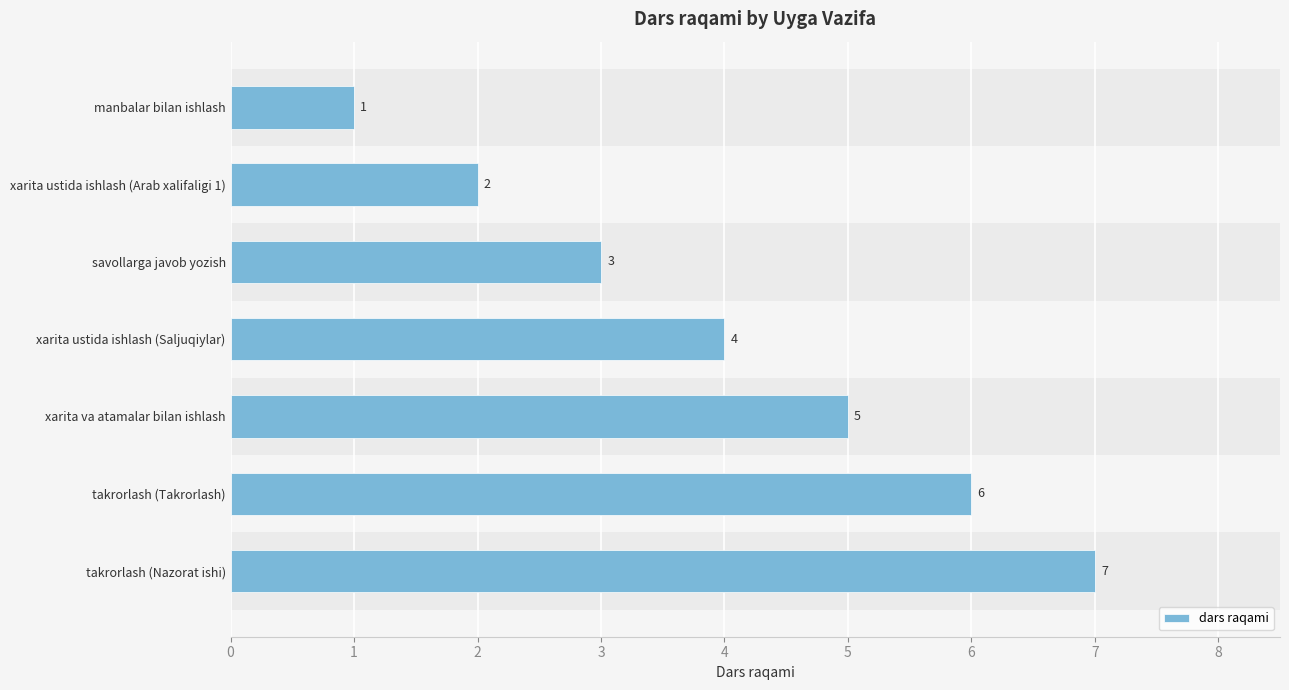

What is the average value?

4